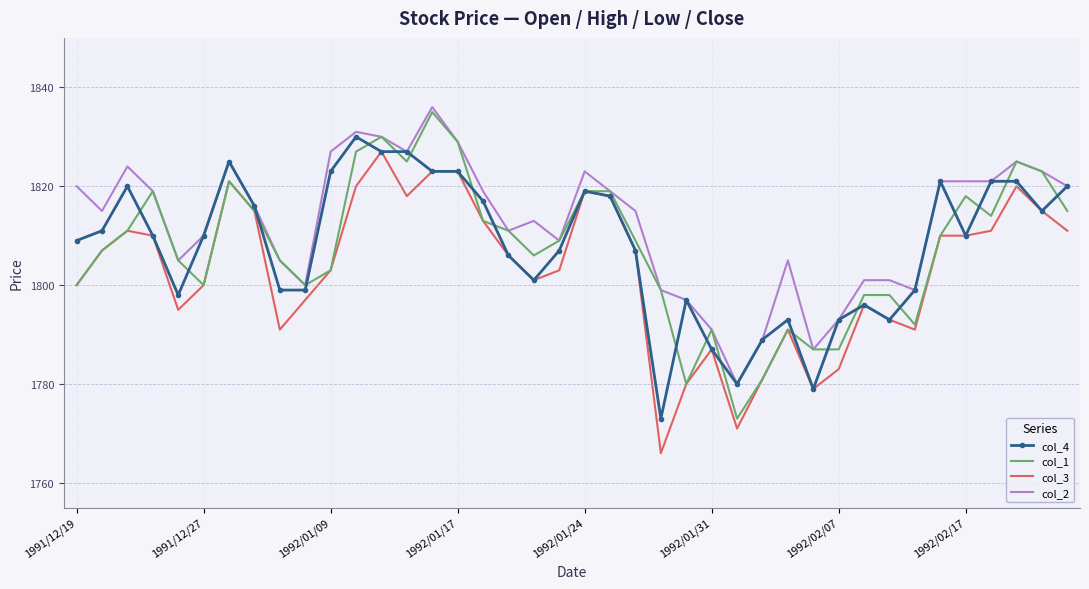

What is the difference between the maximum and second lowest values in the col_2 series?

49